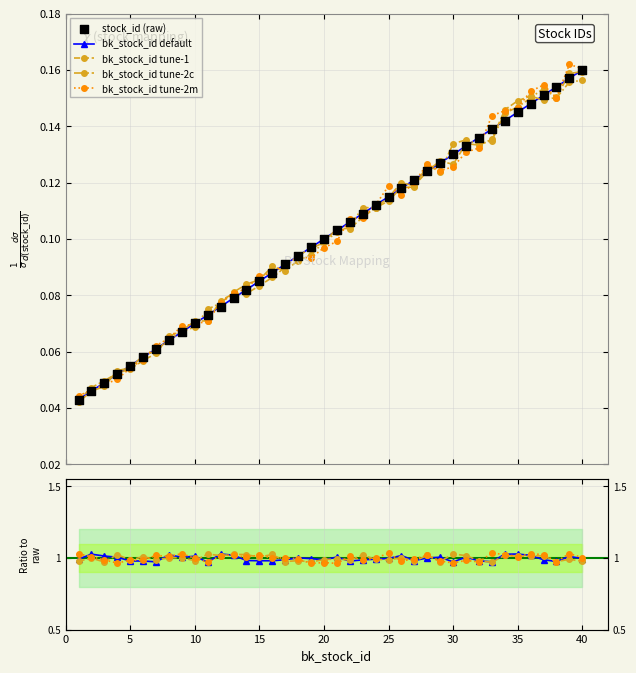

At how many categories does at least one series exceed 0?

40